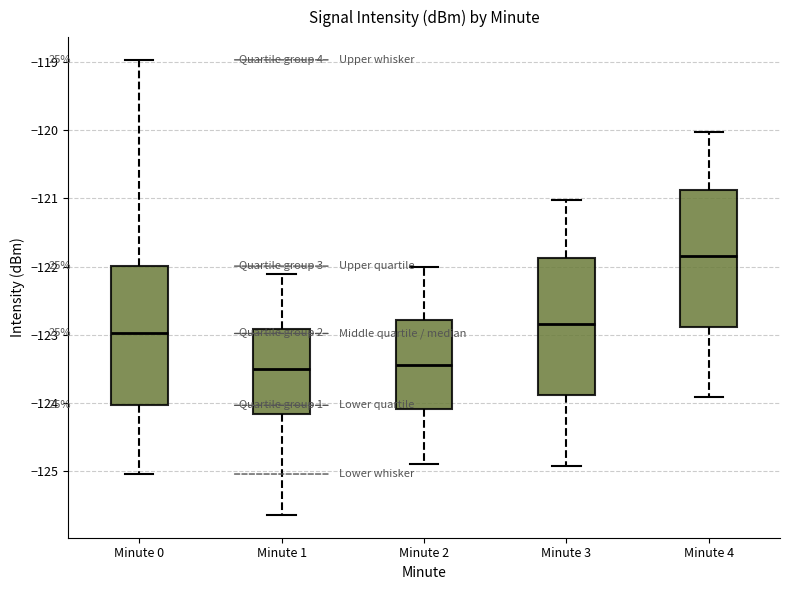

Reading left to right, transcribe this box plot: for each box, give where its median line is, the range the box spans, and where its two whiskers end, as read against the y-axis. The values are not printed on the chart, so give them approximately, as read against the axis.

Minute 0: median -123.0, box -124.0 to -122.0, whiskers -125.0 to -119.0
Minute 1: median -123.5, box -124.2 to -122.9, whiskers -125.6 to -122.1
Minute 2: median -123.5, box -124.1 to -122.8, whiskers -124.9 to -122.0
Minute 3: median -122.8, box -123.9 to -121.9, whiskers -124.9 to -121.0
Minute 4: median -121.8, box -122.9 to -120.9, whiskers -123.9 to -120.0